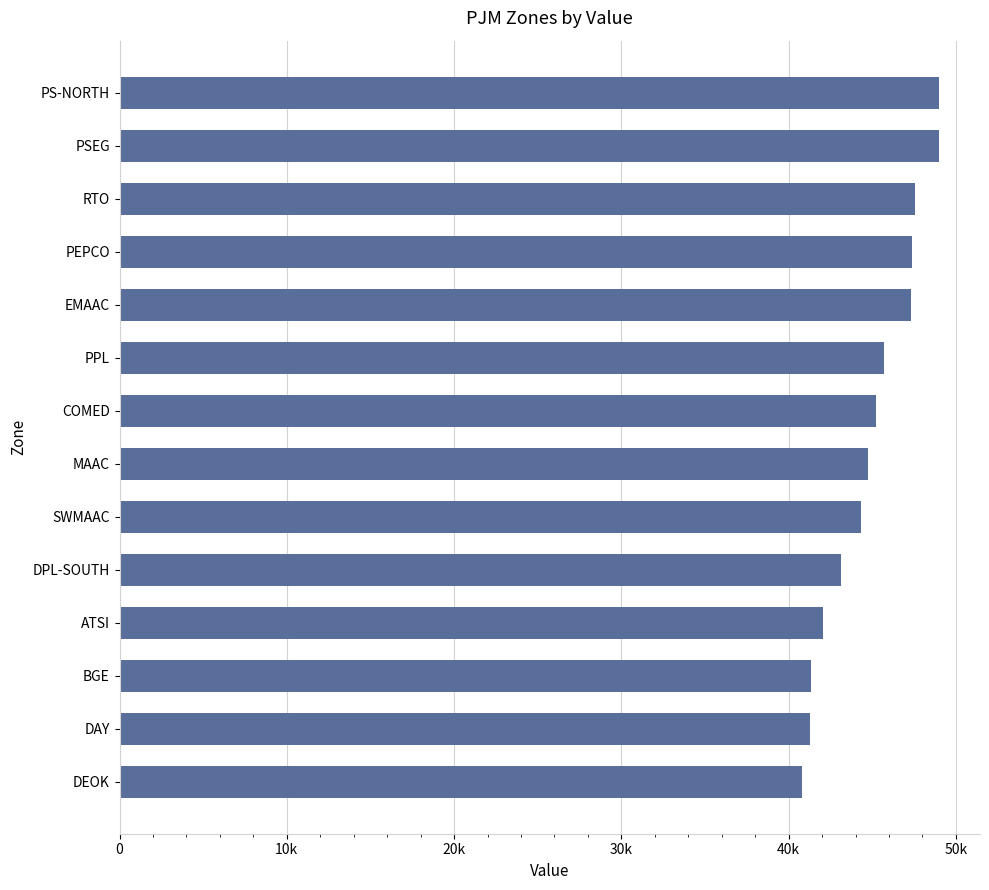

Are the bars horizontal?

Yes